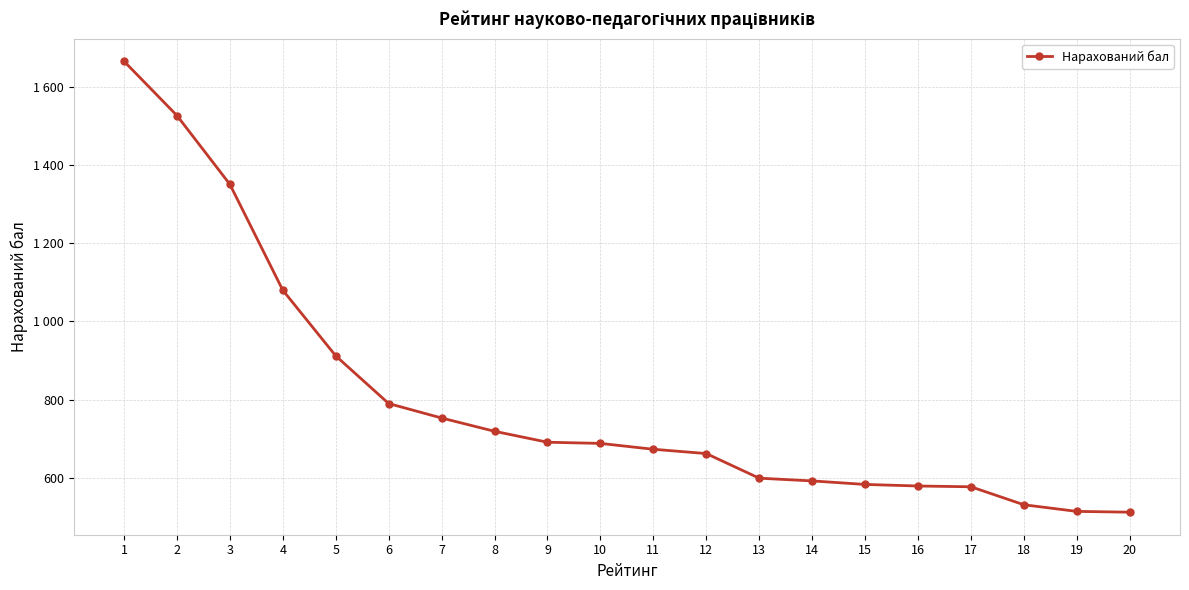

What is the average value?

800